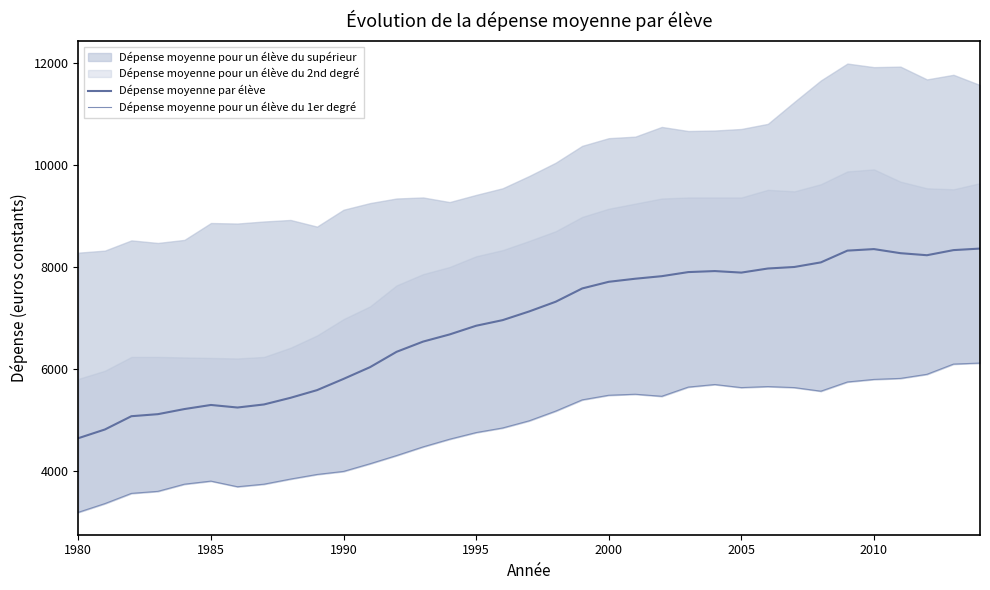

How many values in the Dépense moyenne pour un élève du 1er degré series exceed 4990?

17